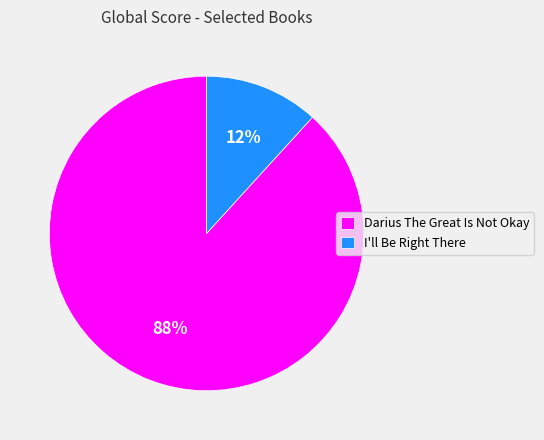

Does any single category account for the majority?

Yes